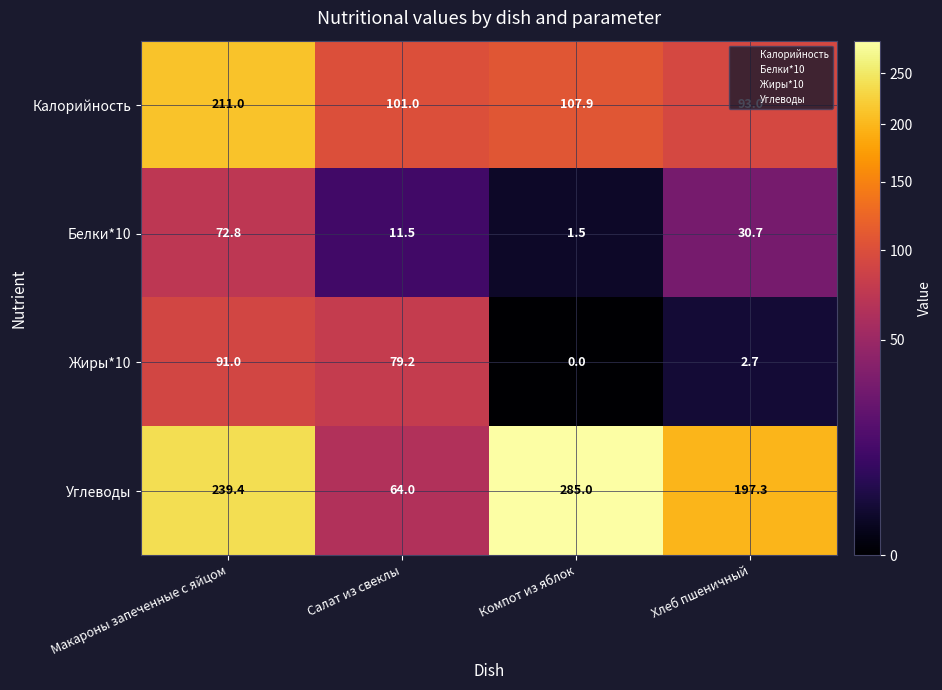

Which series changed the most between Макароны запеченные с яйцом and Компот из яблок?

Калорийность